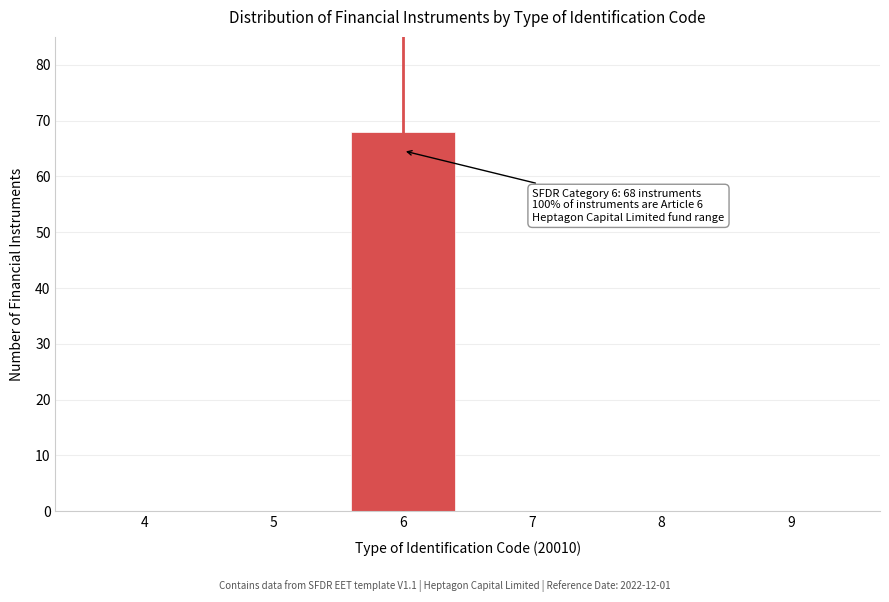

Which range on the x-axis has the tallest bar?

5.5 to 6.5